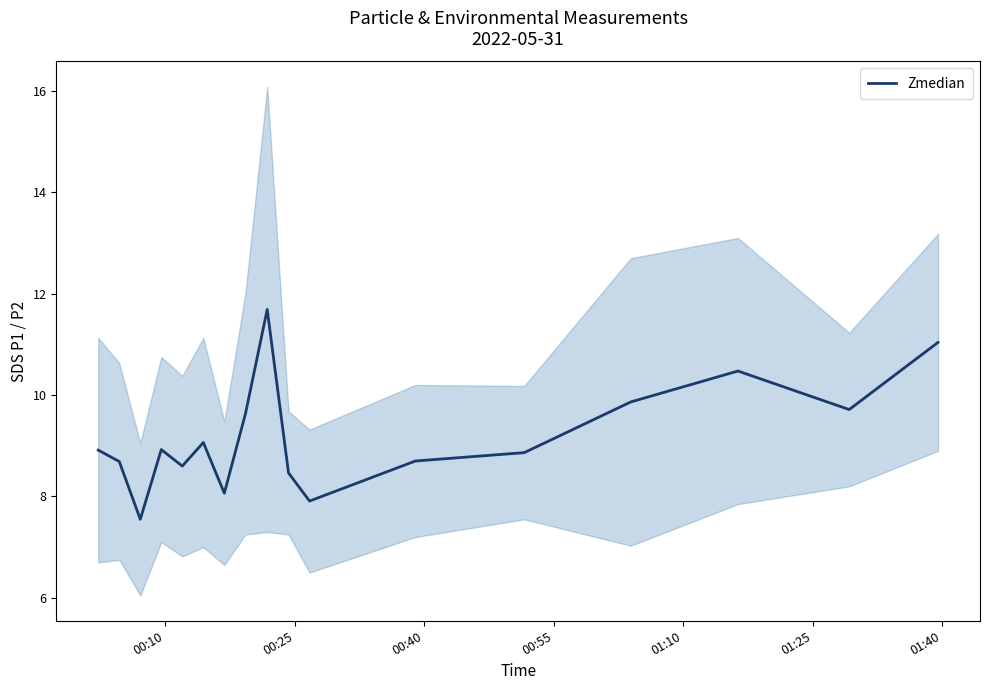

Is this an area chart (filled region under the line)?

No